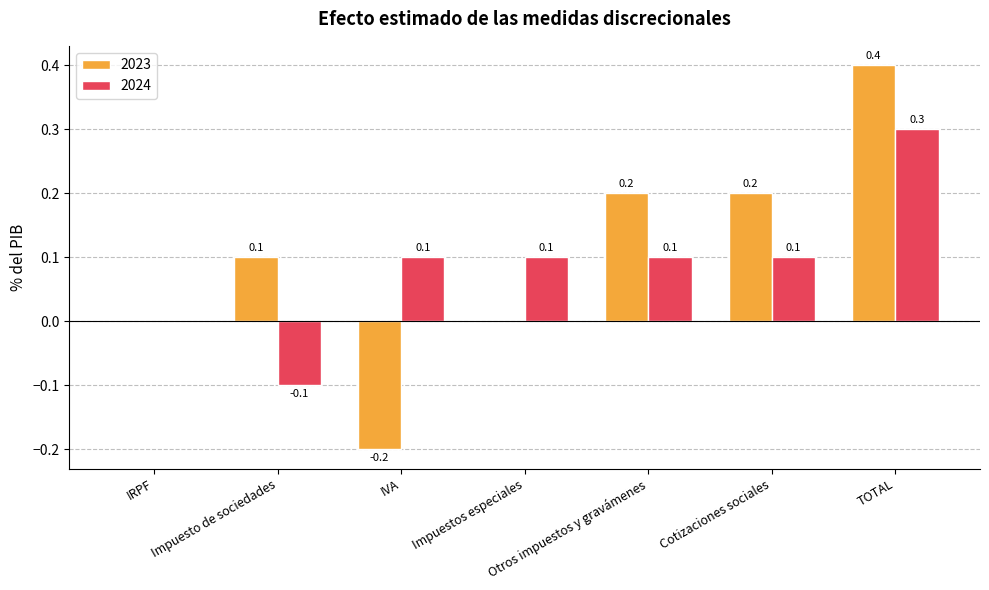

Does the chart contain stacked bars?

No